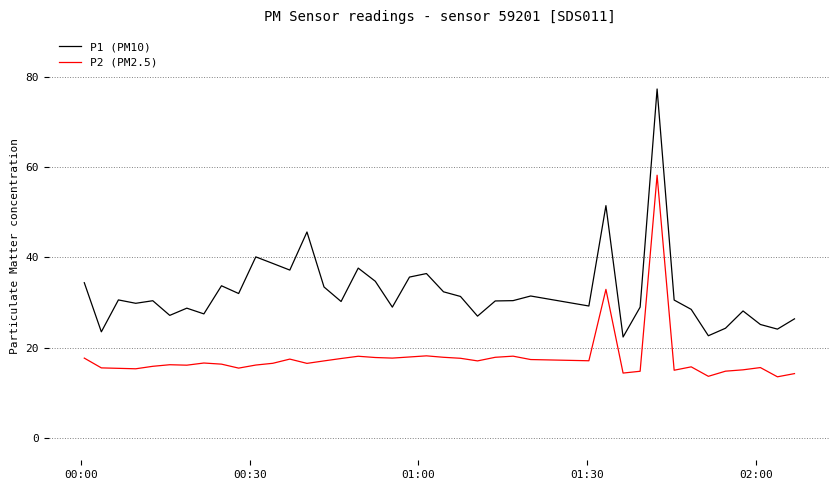

What is the maximum value for P1 (PM10)?

77.4